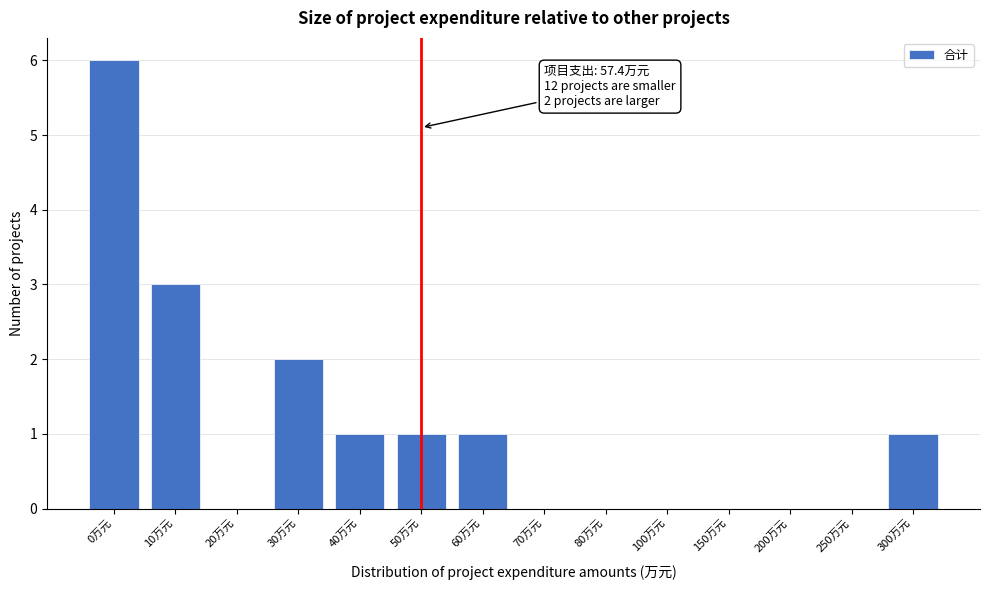

Reading right to left, transcribe all the data shown in this chart.

300万元=1	250万元=0	200万元=0	150万元=0	100万元=0	80万元=0	70万元=0	60万元=1	50万元=1	40万元=1	30万元=2	20万元=0	10万元=3	0万元=6